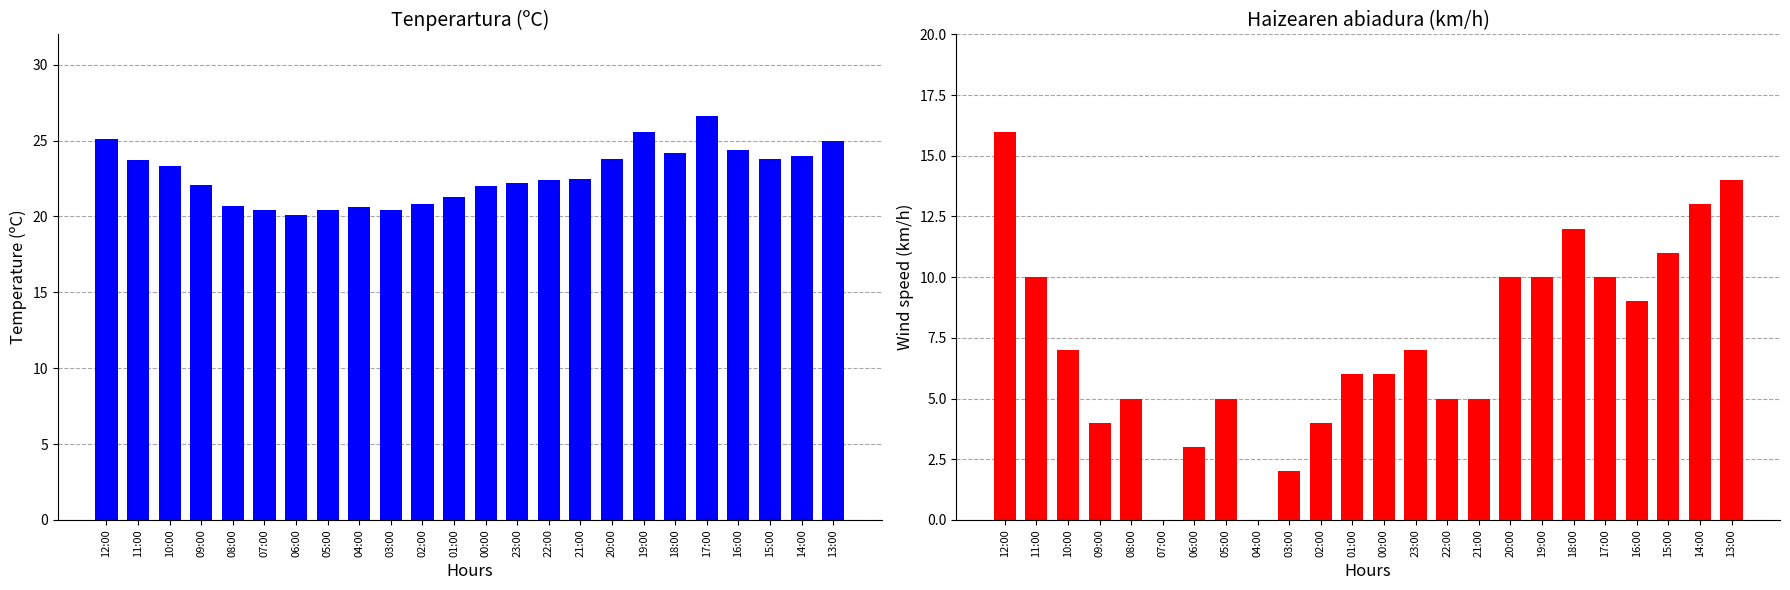

What is the difference between the highest and lowest values at 12:00?

9.1